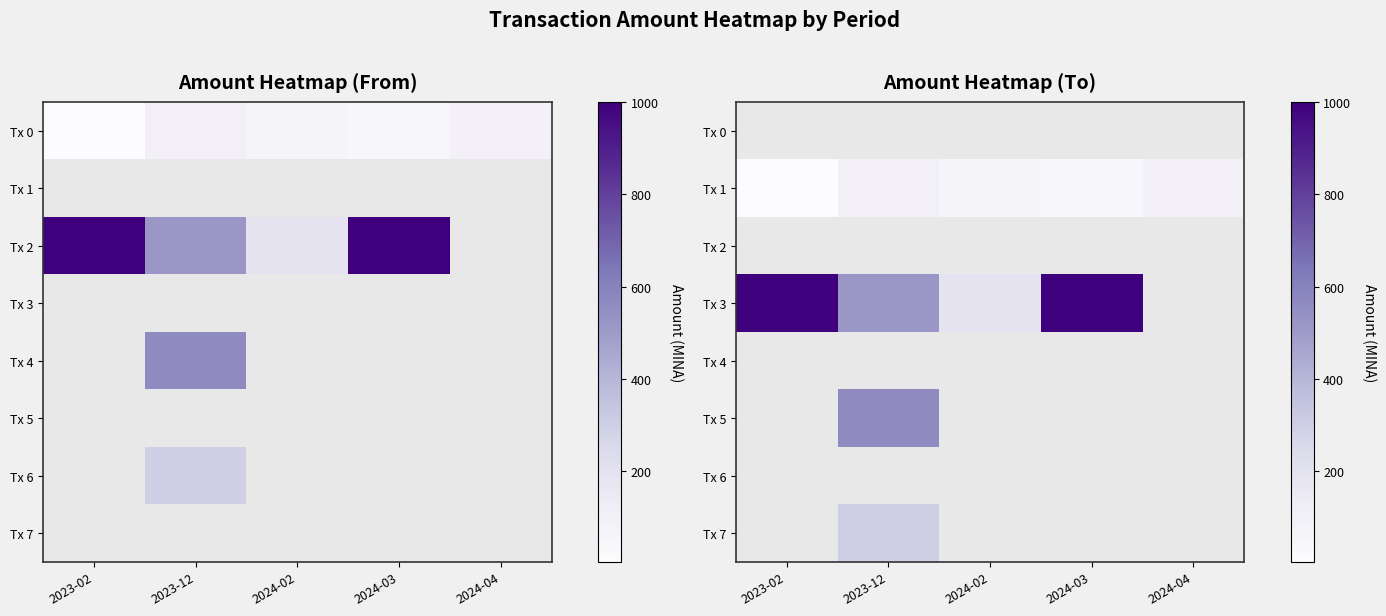

Is the value of Tx 3 at 2024-03 greater than the value of Tx 4 at 2023-02?

No